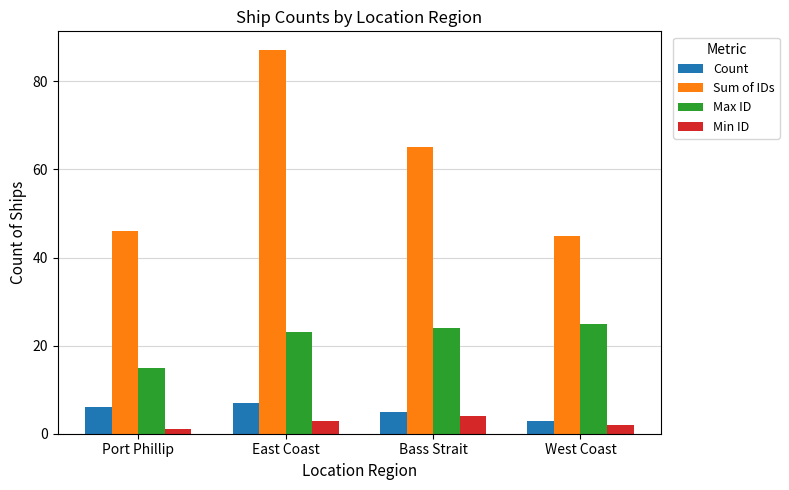

Which series has the largest total across all categories?

Sum of IDs